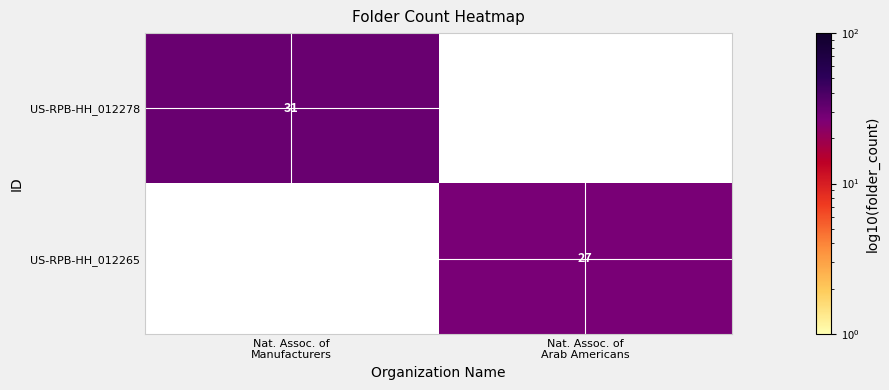

How many data points does each series have?

2